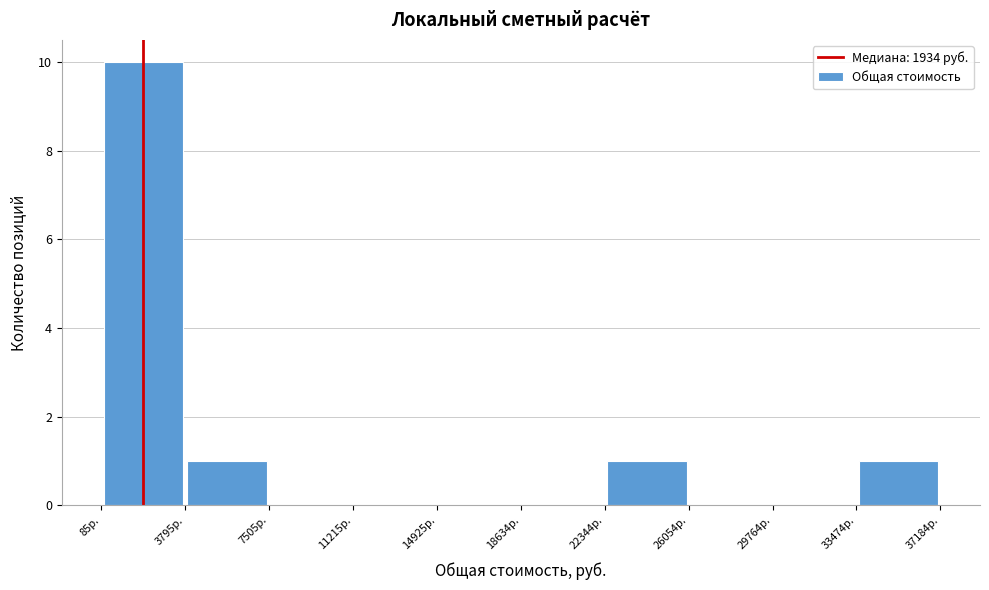

How tall is the bar that spans 33500 to 37000 on the x-axis? Neither the bar edges nor the heights are printed on the chart, so give them approximately, as read against the axes.

1